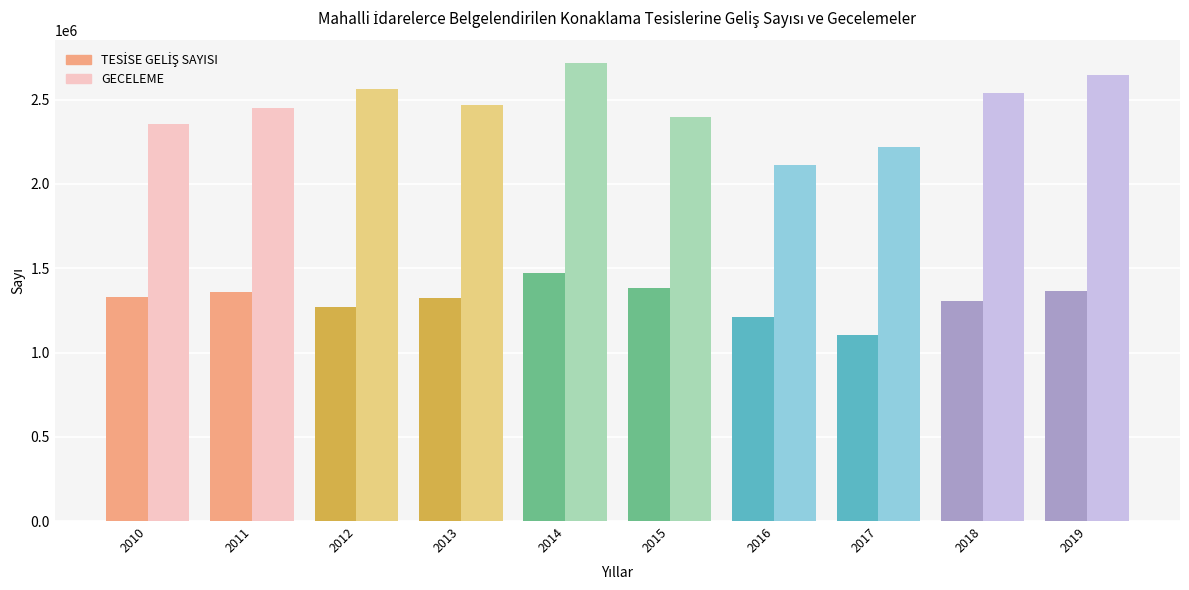

What is the total value across all series at 2014?

4184878